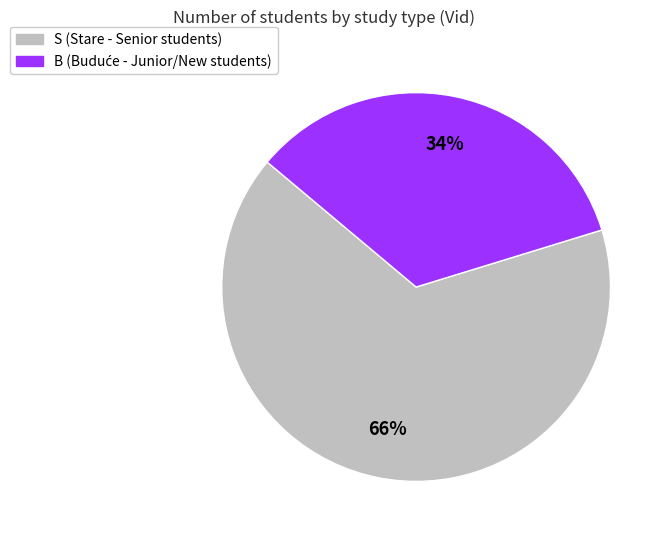

Between B and S, which is larger?

S